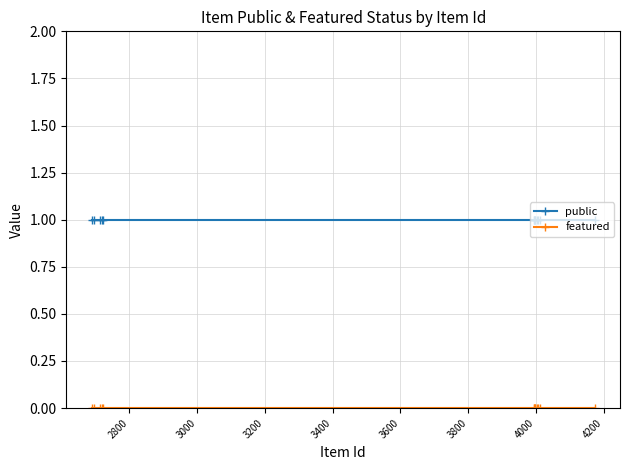

What is the value of the public point at the 12th from the left?

1